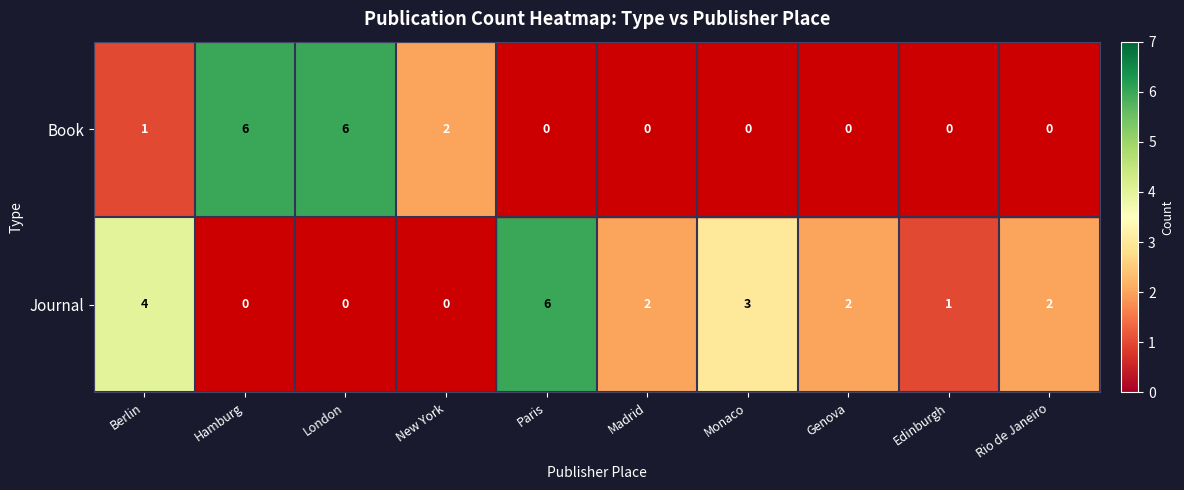

Which has a higher value, Rio de Janeiro or Hamburg?

Hamburg